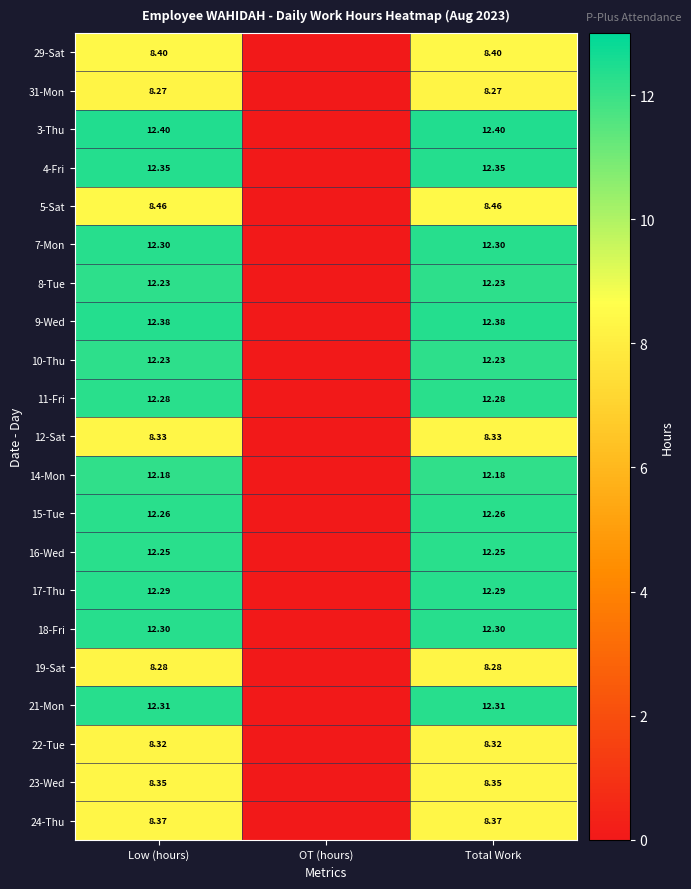

Is the value of 9-Wed at Total Work greater than the value of 31-Mon at Low (hours)?

Yes